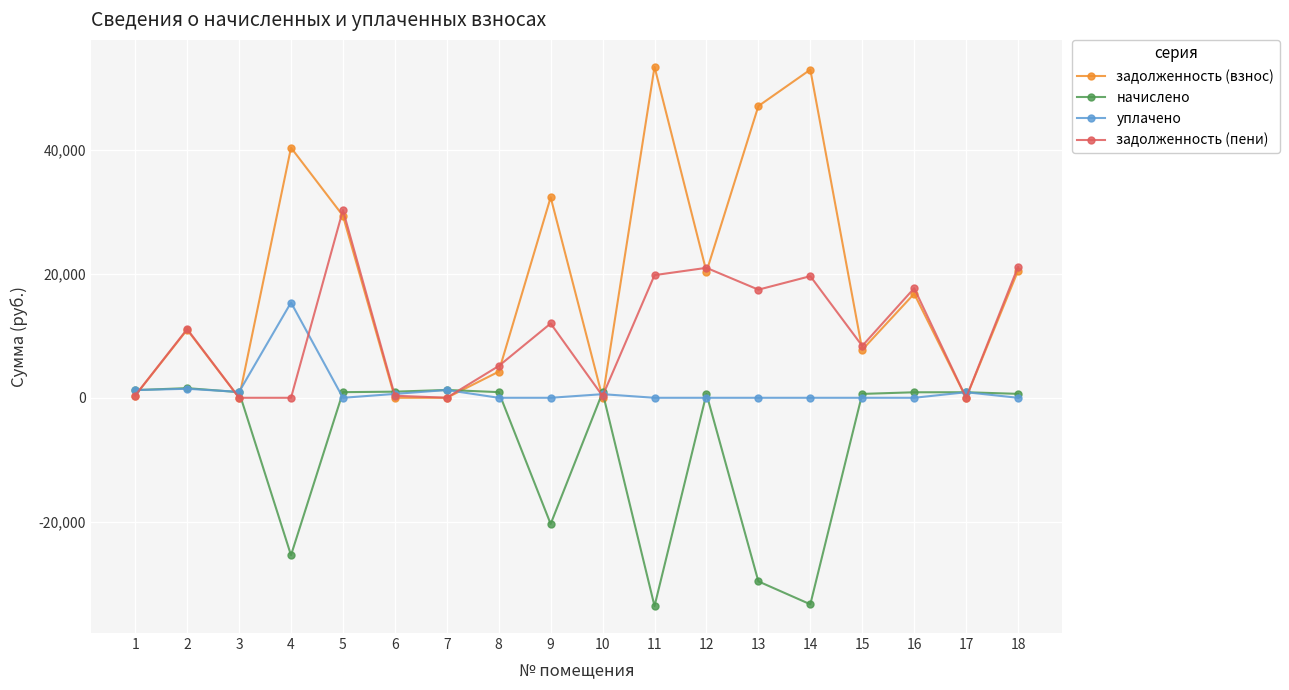

Is it true that задолженность (взнос) equals 0.4 at 10?

True